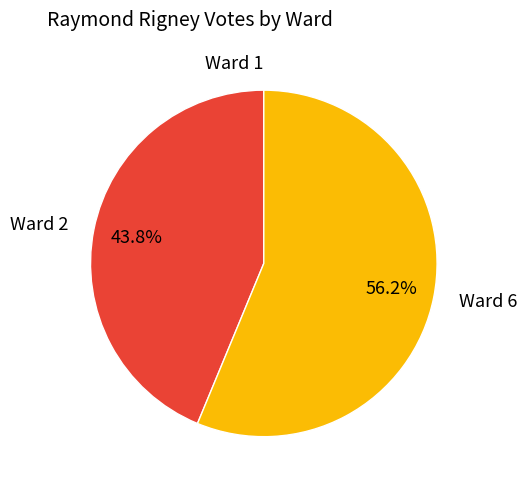

Which category has the biggest portion of the pie?

Ward 6